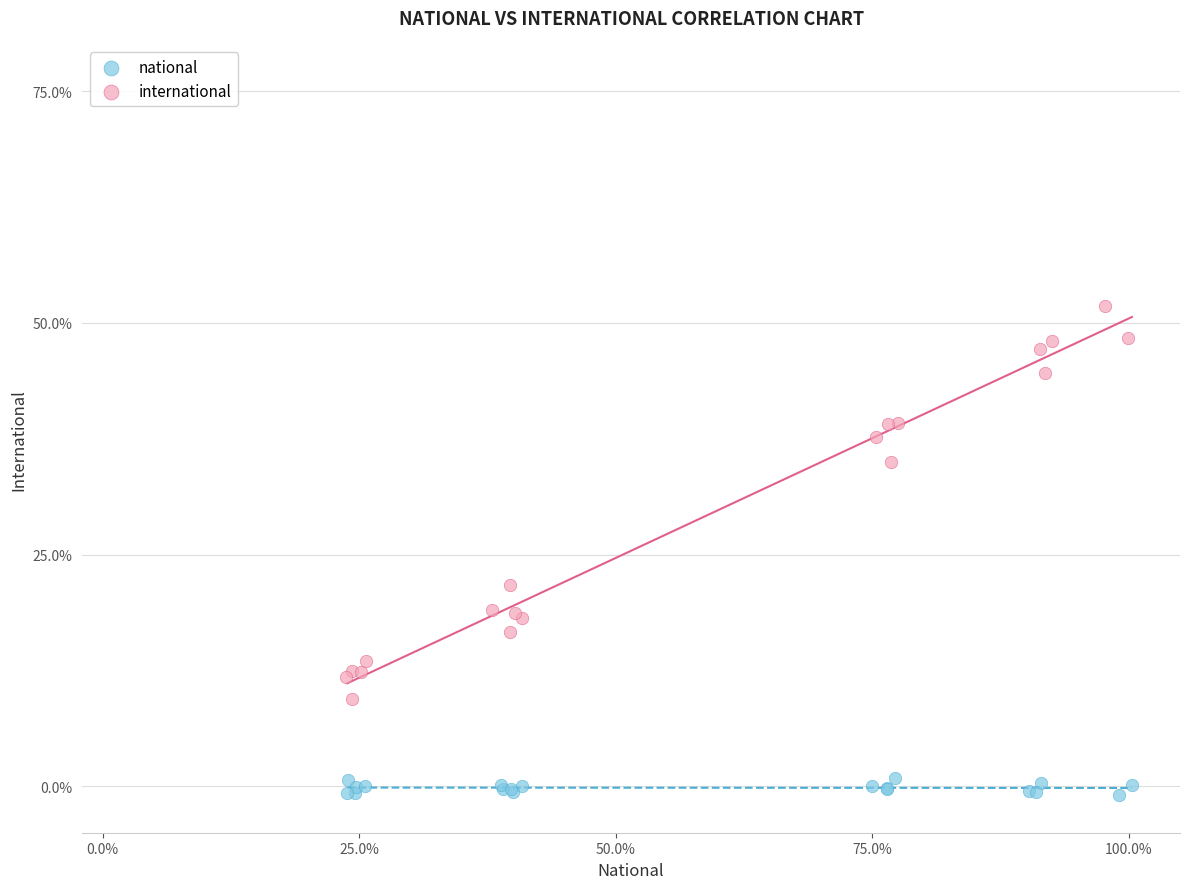

Which series has the widest spread of Y values?

international